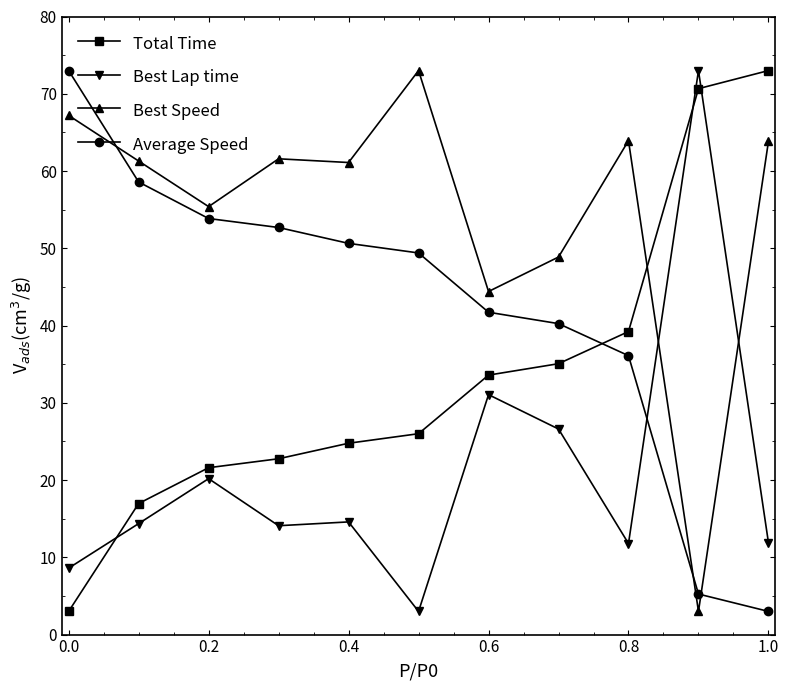

What is the difference between the maximum and second lowest values in the Best Lap time series?

64.4